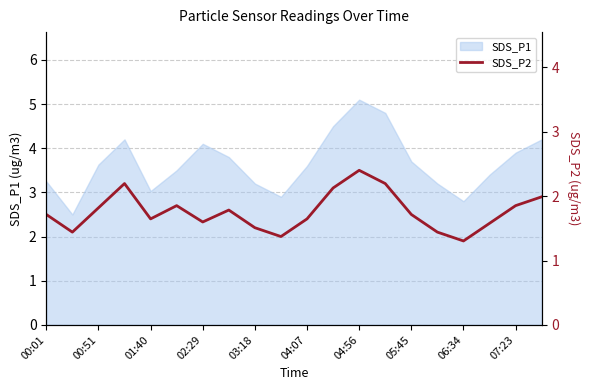

Where is the data nearest to the value 2?

07:23